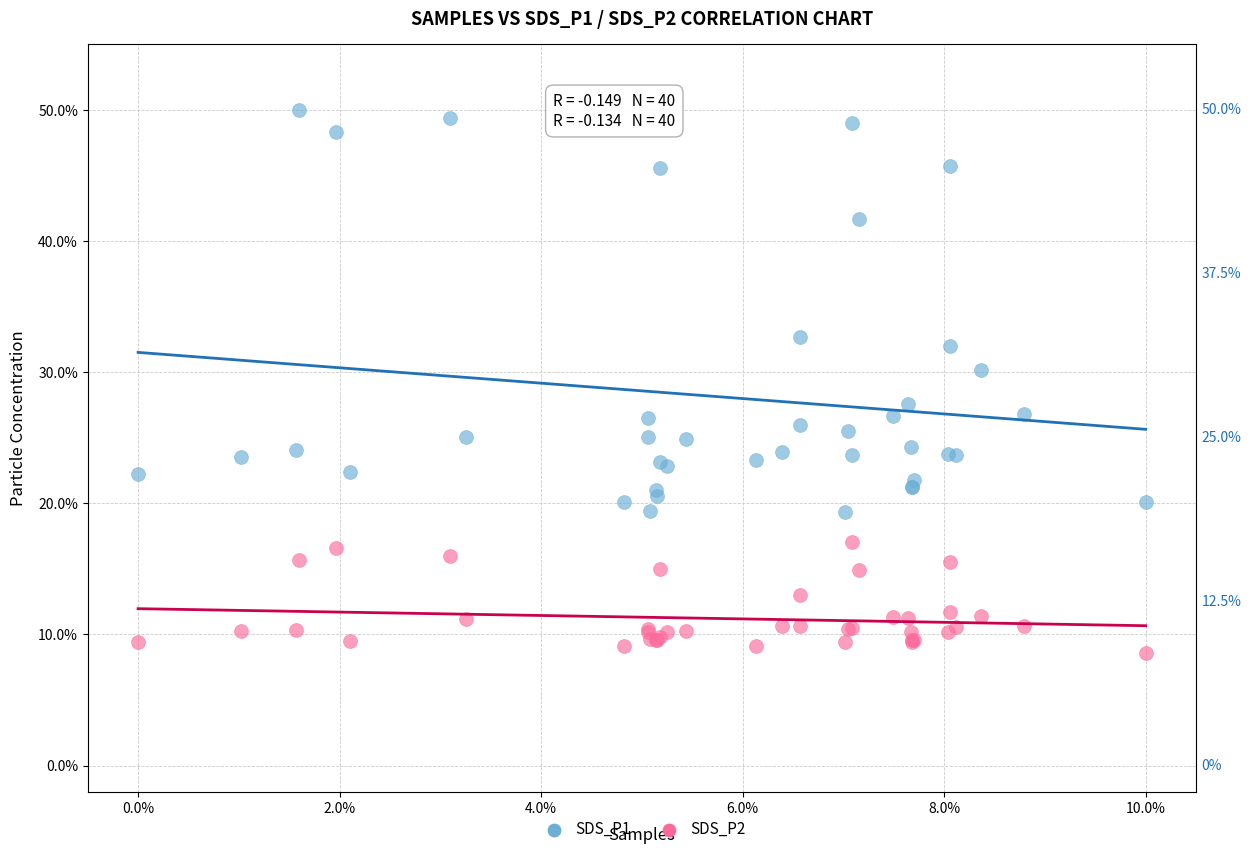

Which series has the largest Y range (max minus min)?

SDS_P1